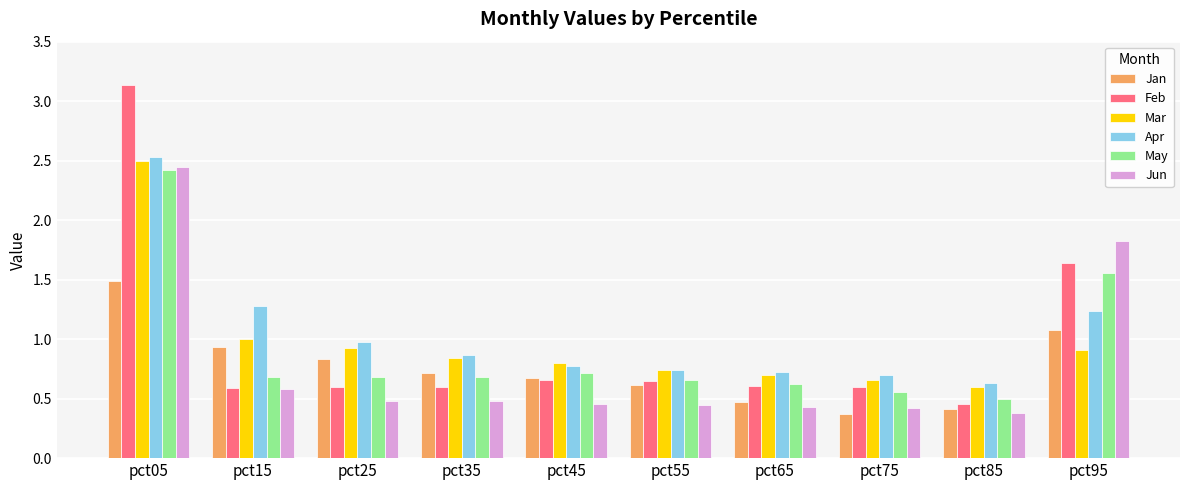

At how many categories does at least one series exceed 2?

1